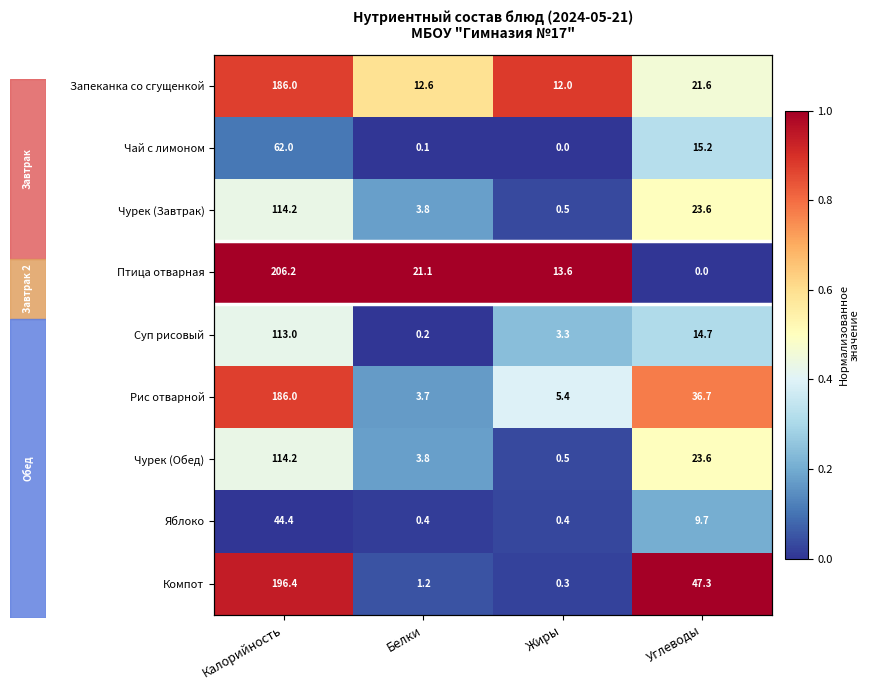

Rank the series by their maximum value, from lowest to highest.

Яблоко, Чай с лимоном, Суп рисовый, Чурек (Завтрак), Чурек (Обед), Рис отварной, Запеканка со сгущенкой, Птица отварная, Компот